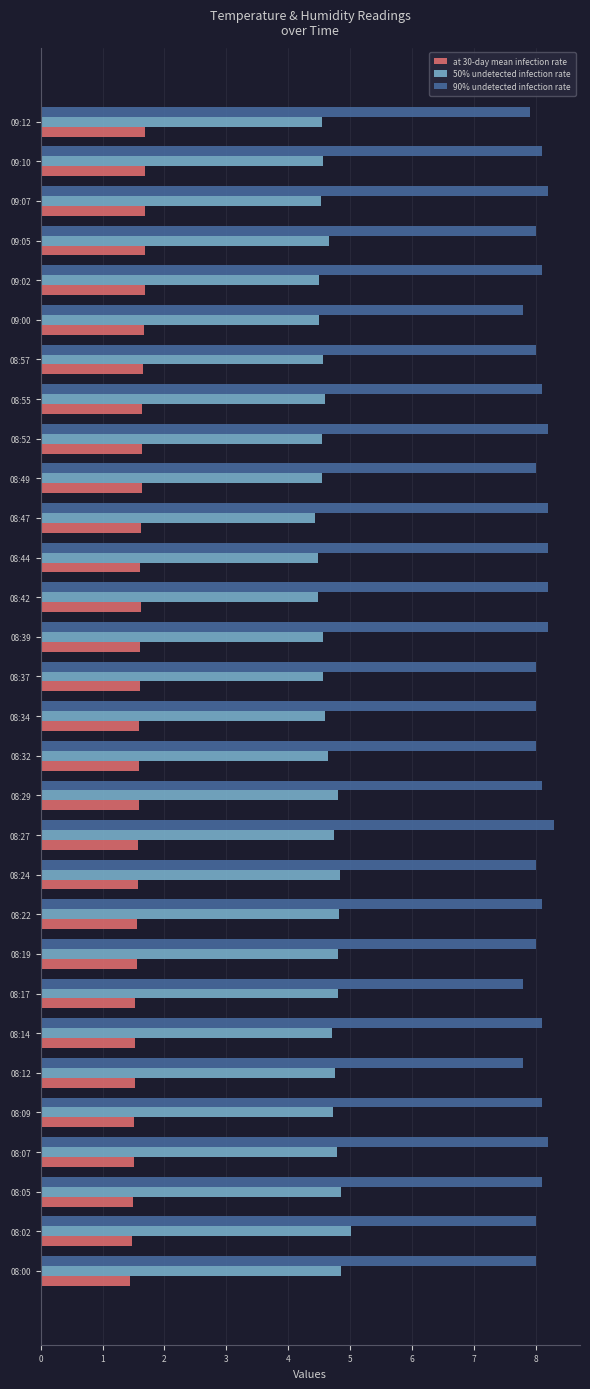

How many categories are shown in the chart?

30